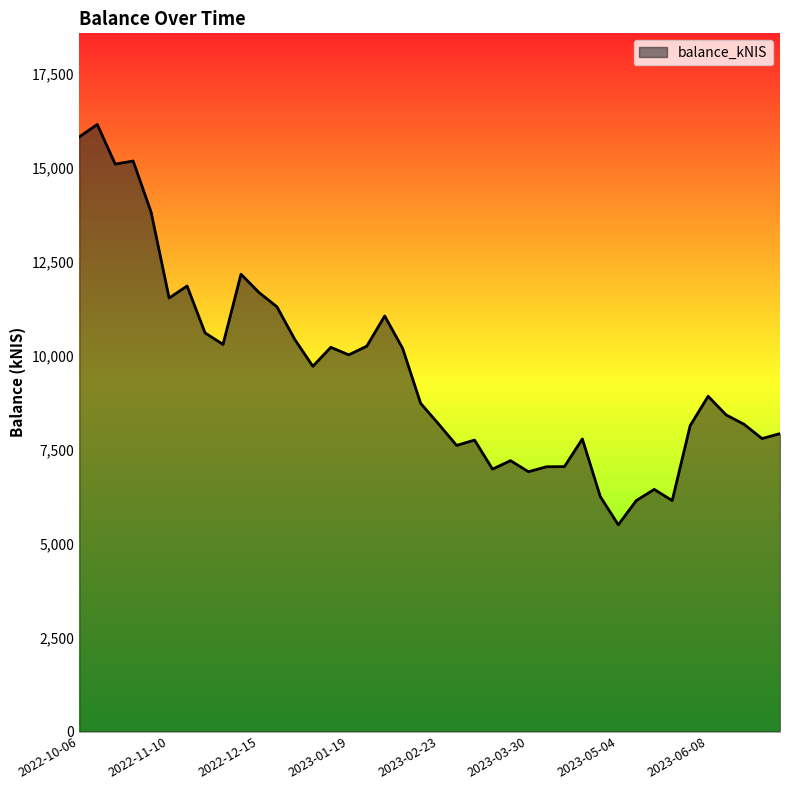

What is the maximum value shown in the chart?

16160.1